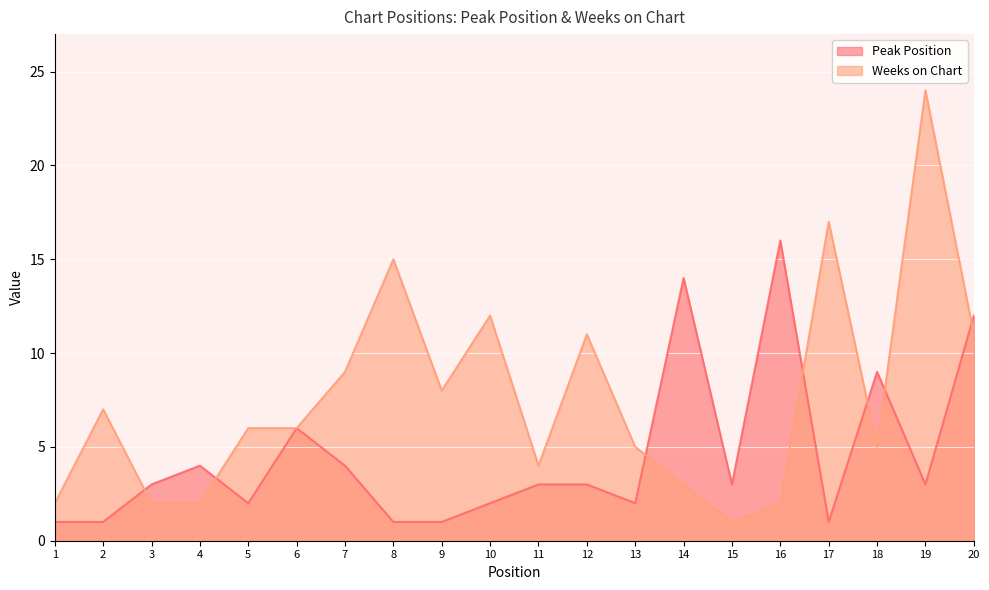

Is it true that Peak Position equals 1 at 5?

False